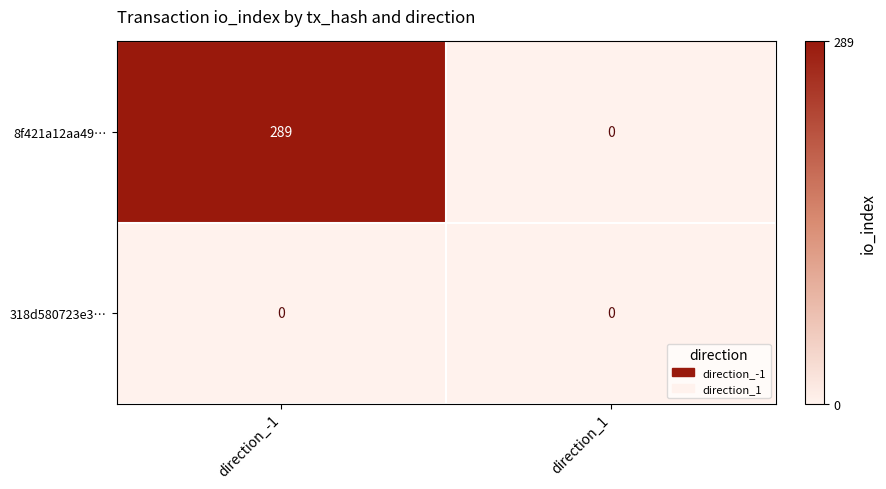

Is it true that 318d580723e3… equals 0 at direction_-1?

True